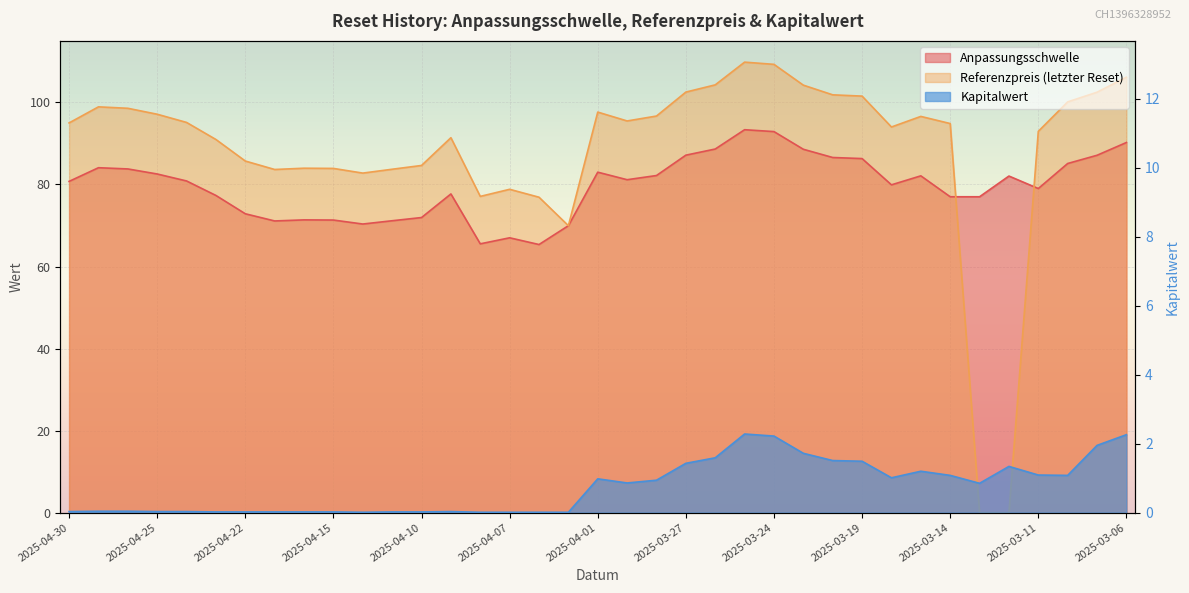

At which label does Referenzpreis reach its minimum?

2025-03-13